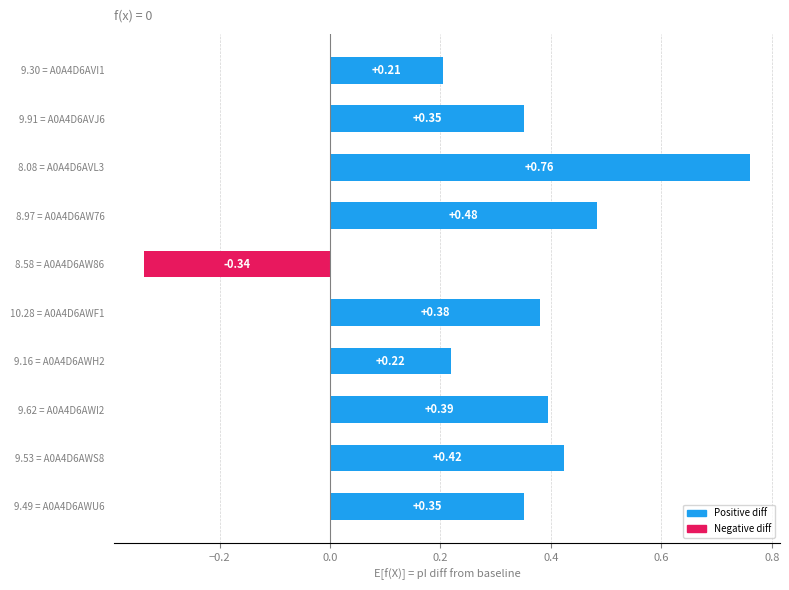

Count the number of categories in the chart.

10